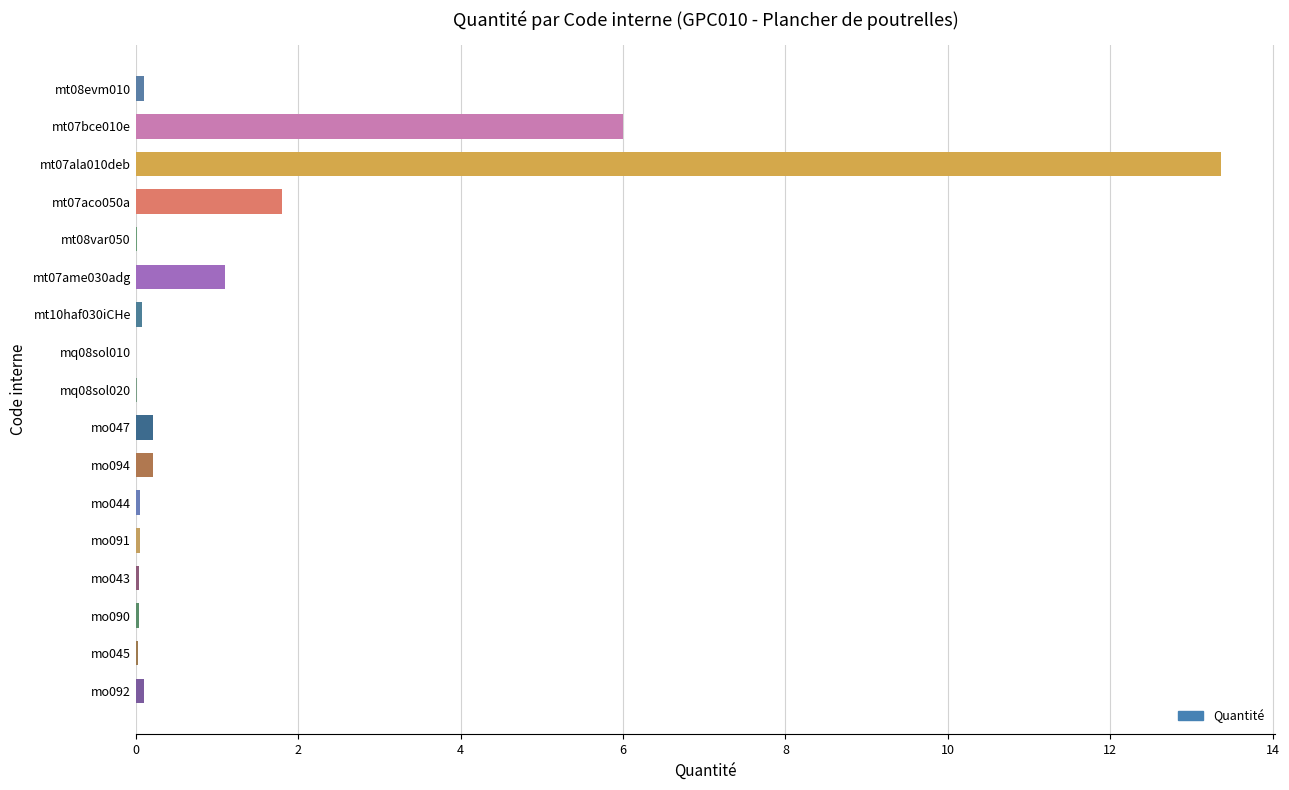

The chart shows a value of 6.1 at mt07ala010deb. True or false?

False